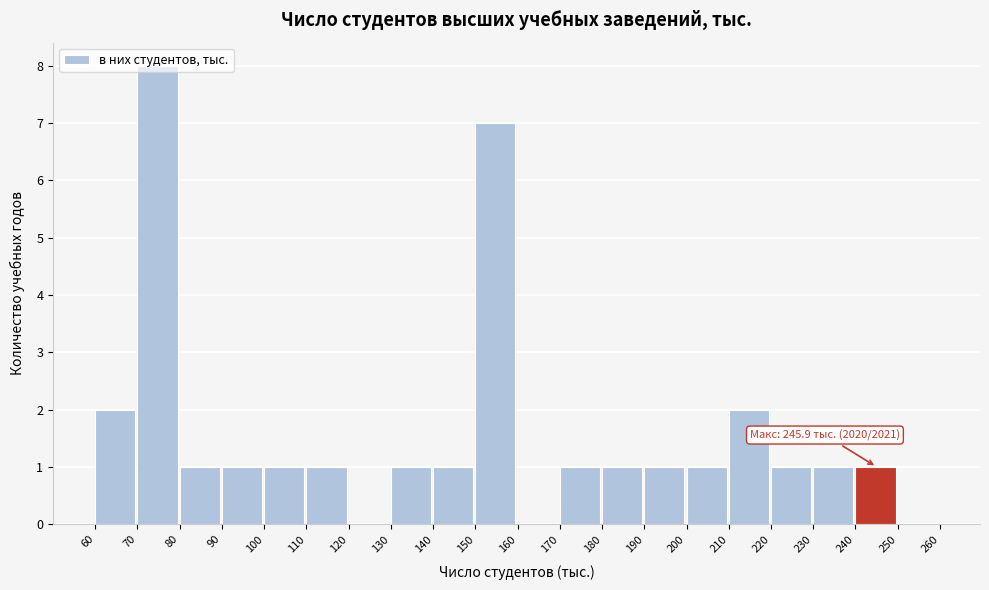

Over which range of the x-axis is the bar tallest?

70 to 80